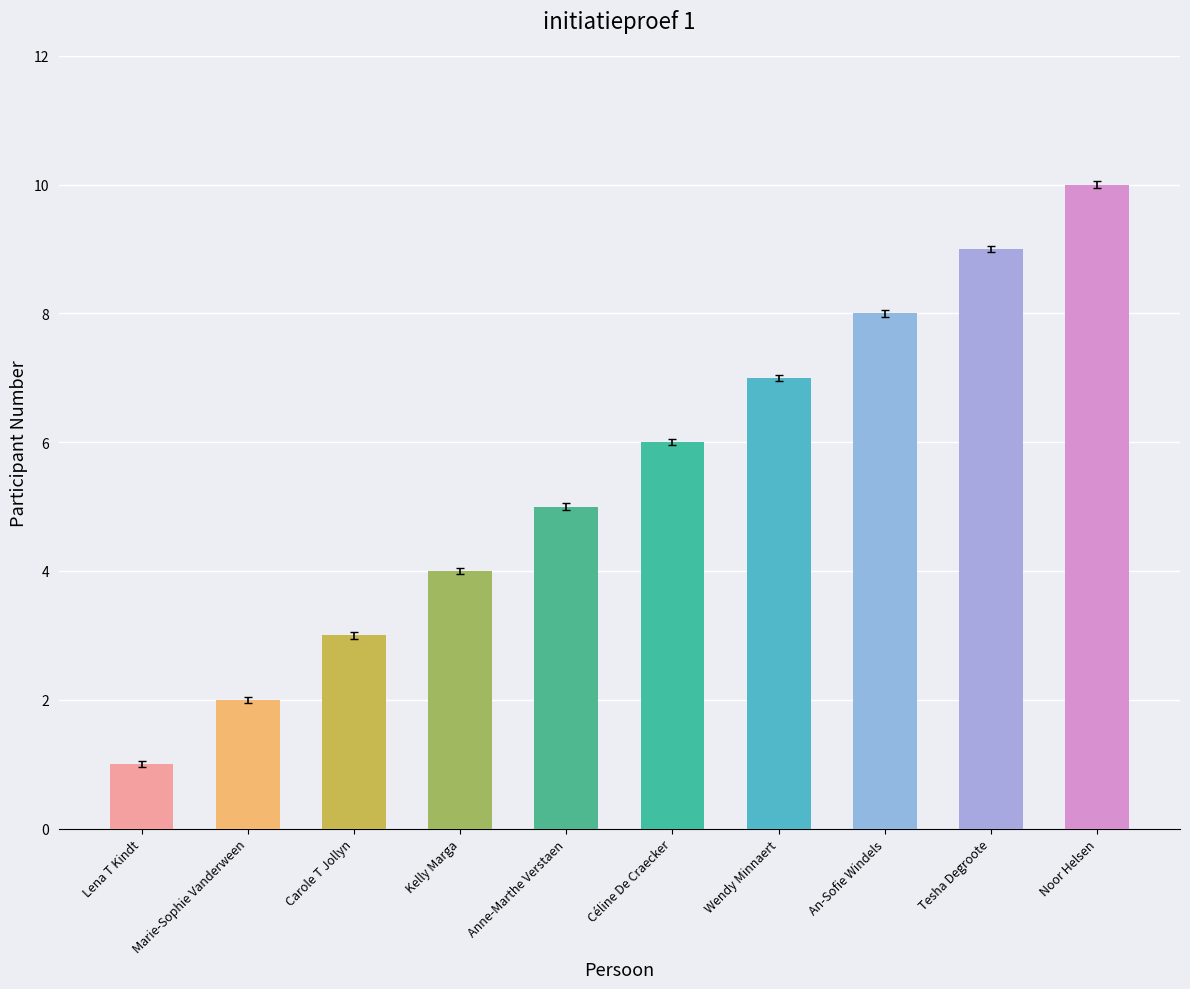

What is the sum of all values?

55